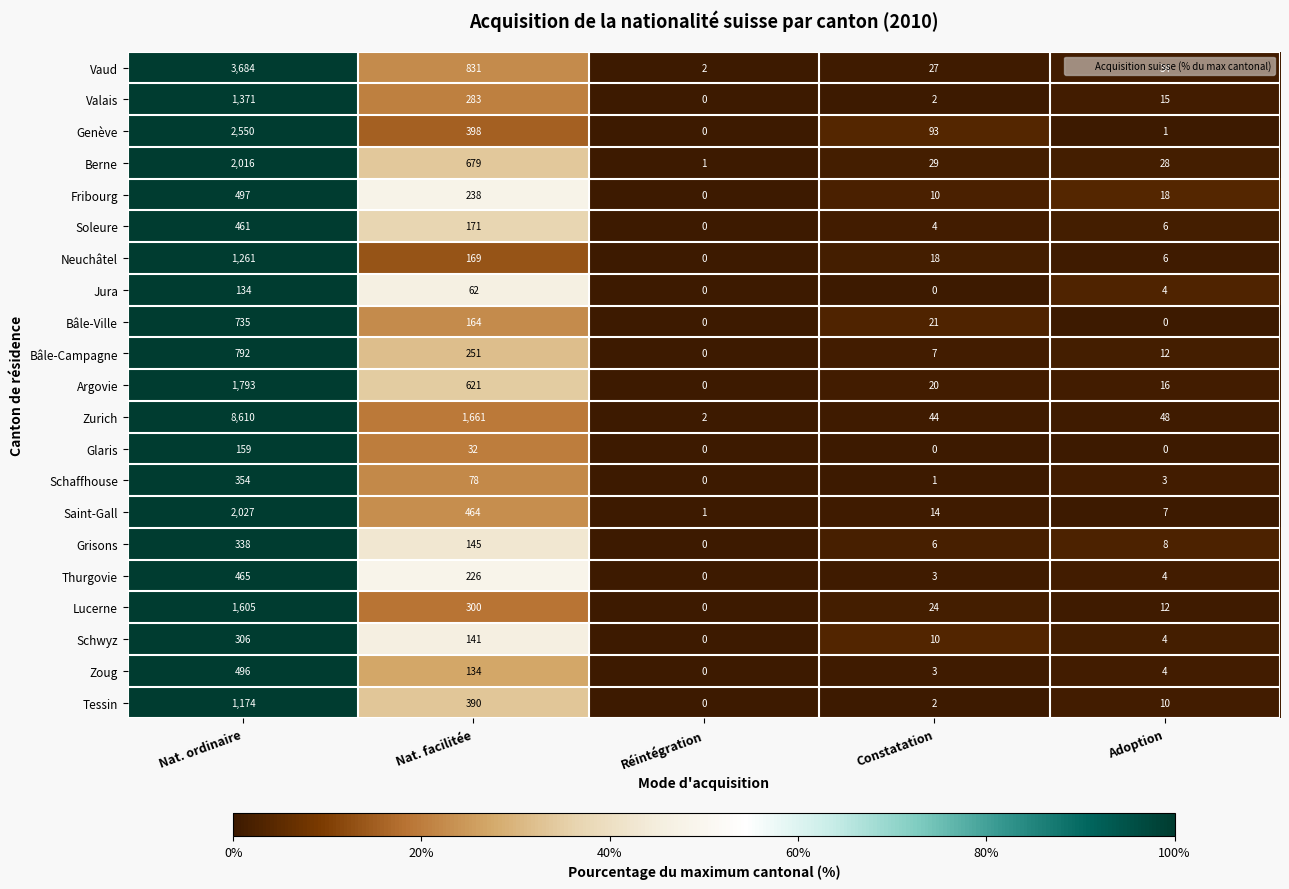

Rank the categories by Soleure value from lowest to highest.

Réintégration, Constatation, Adoption, Nat. facilitée, Nat. ordinaire